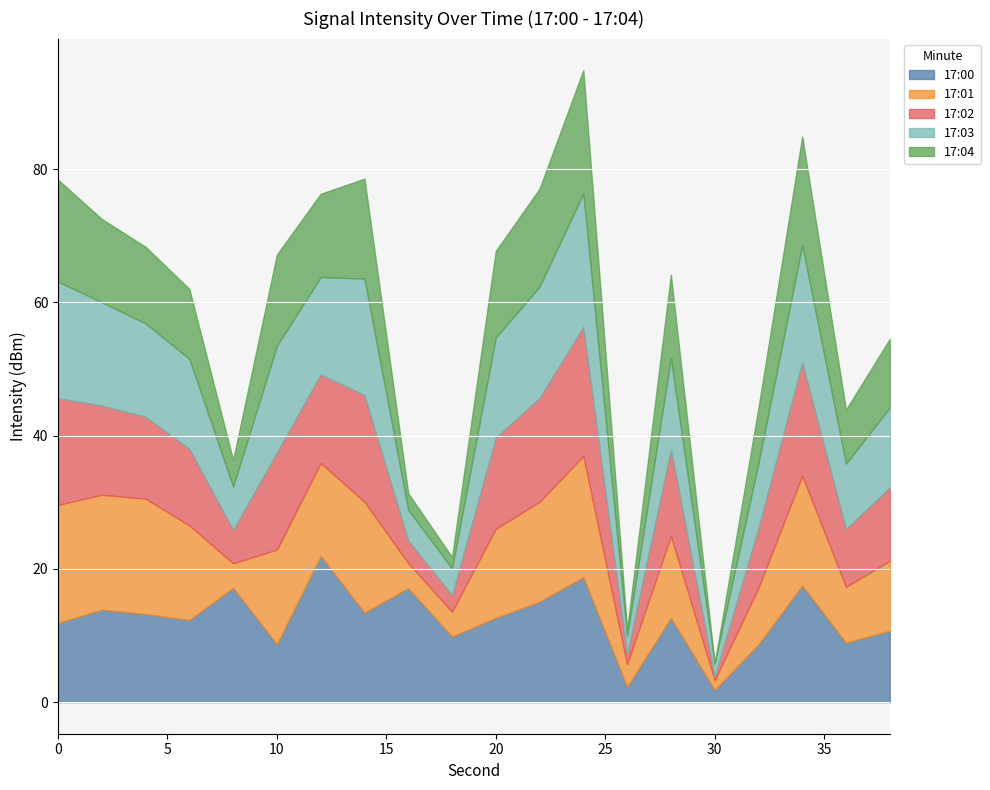

What is the highest value of the 17:00 series?

22.0